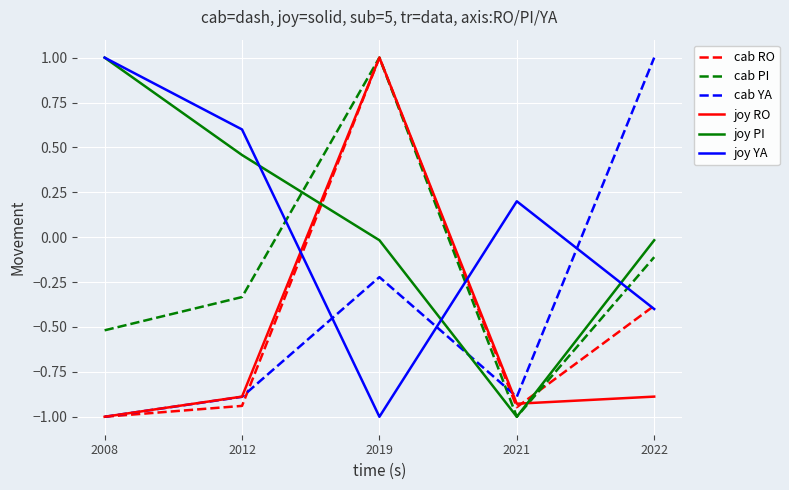

Where does the cab YA series first go above 0?

2022